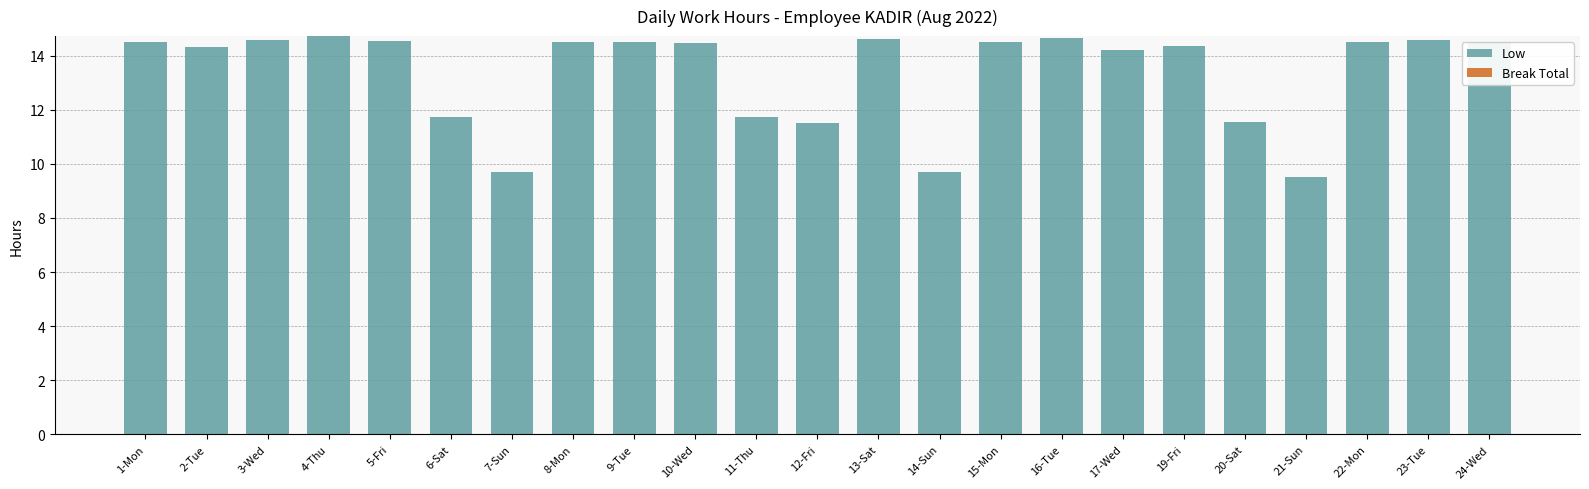

What is the average value?

13.4